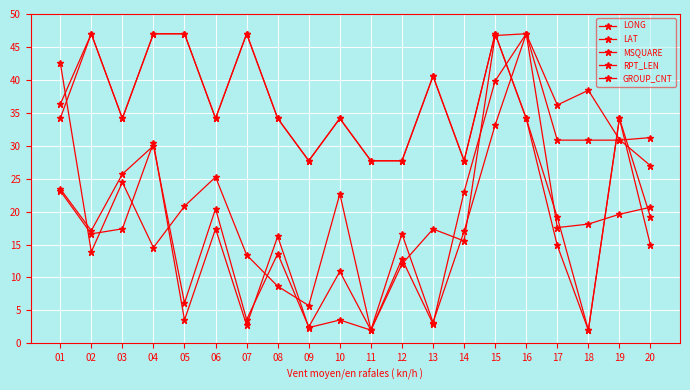

What is the value of the LAT point at the 14th from the left?

23.0